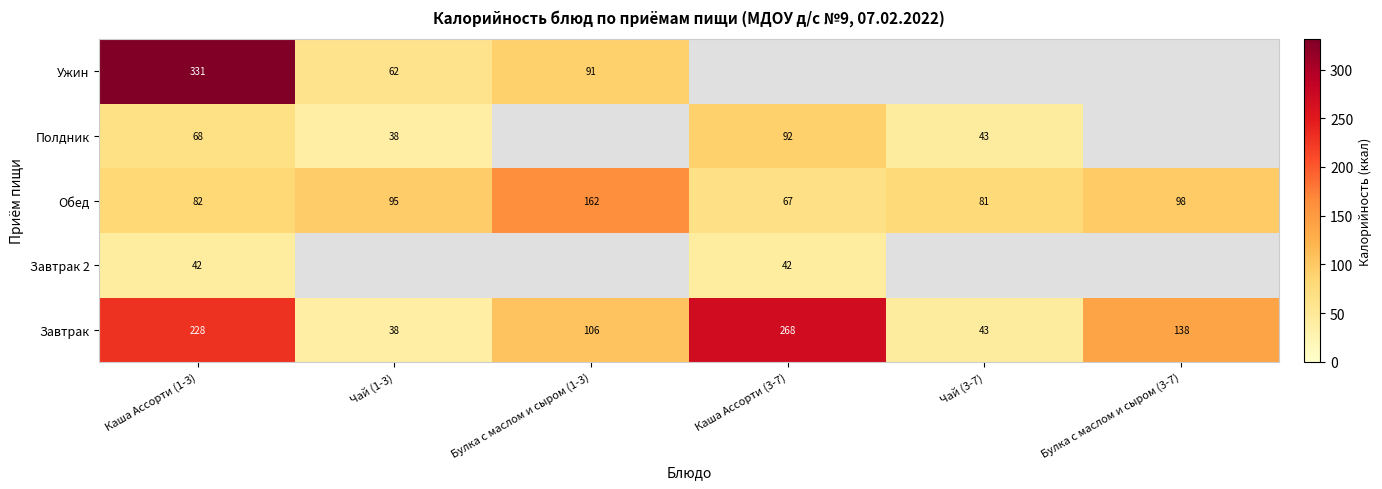

At which label is Обед closest to 114?

Булка с маслом и сыром (3-7)